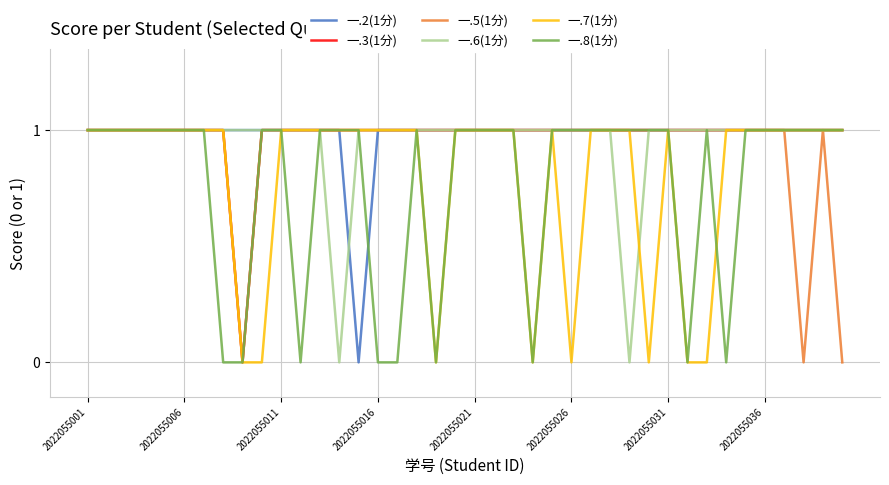

How many lines are shown in the chart?

6